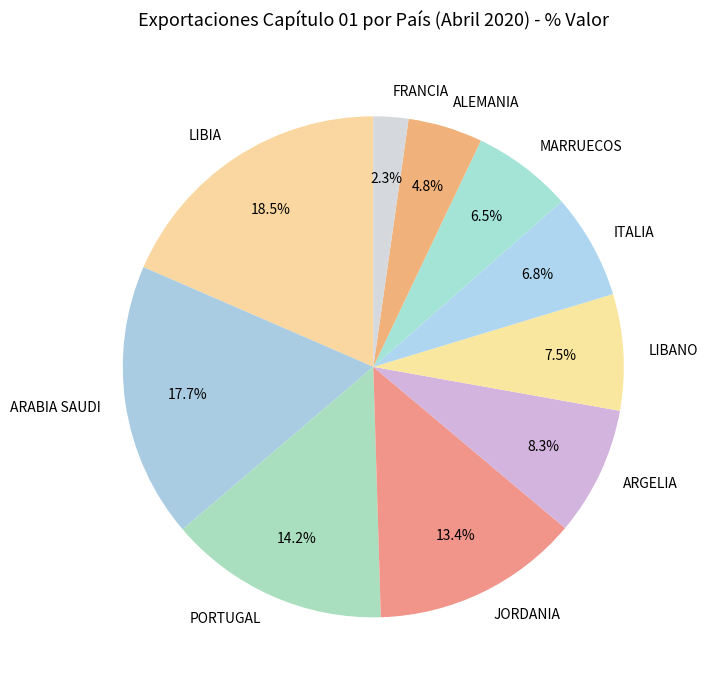

Count the number of slices in the pie.

10